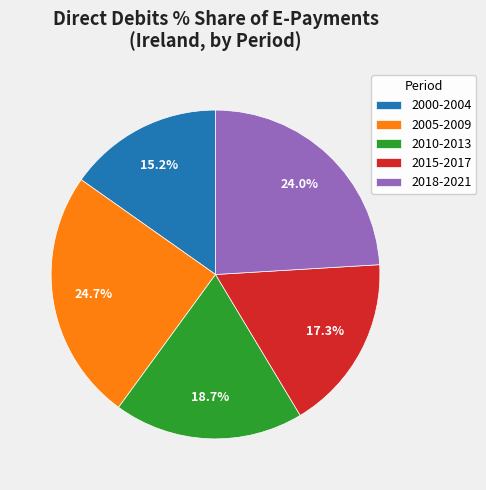

Combined, what portion of the pie is 2010-2013 and 2018-2021?

42.7%